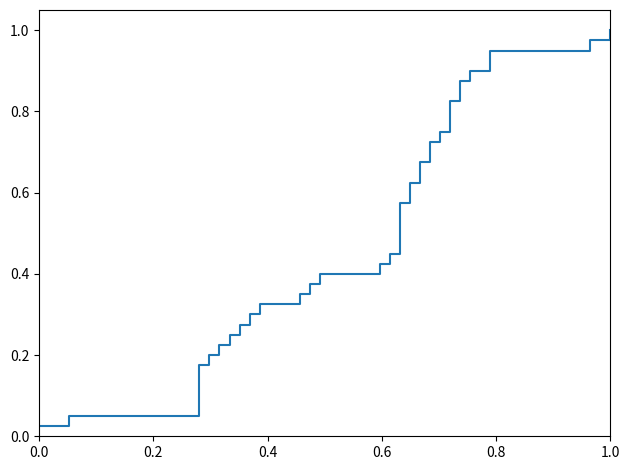

Count the number of data series in this chart.

1